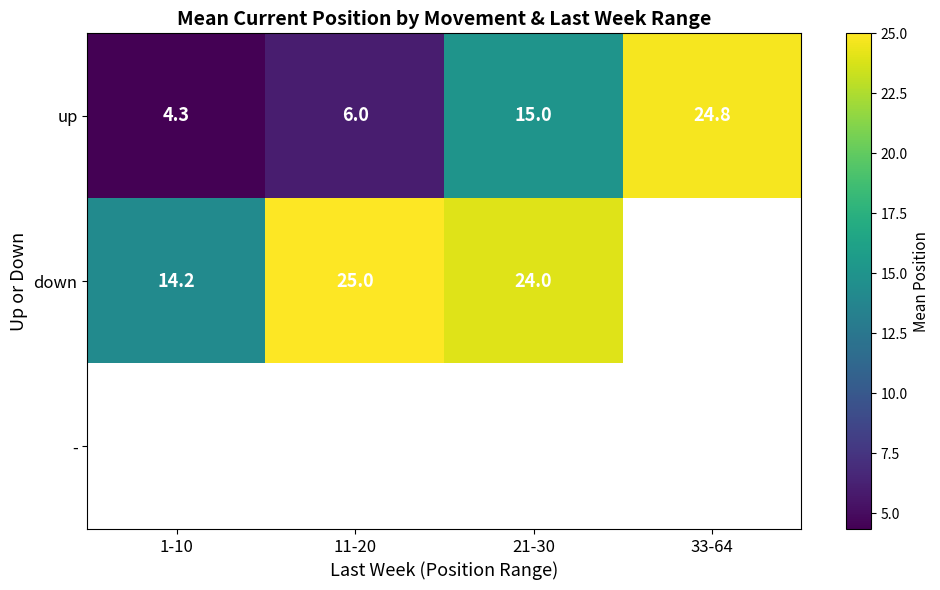

What is the spread (max minus min) of values at 11-20?

19.0